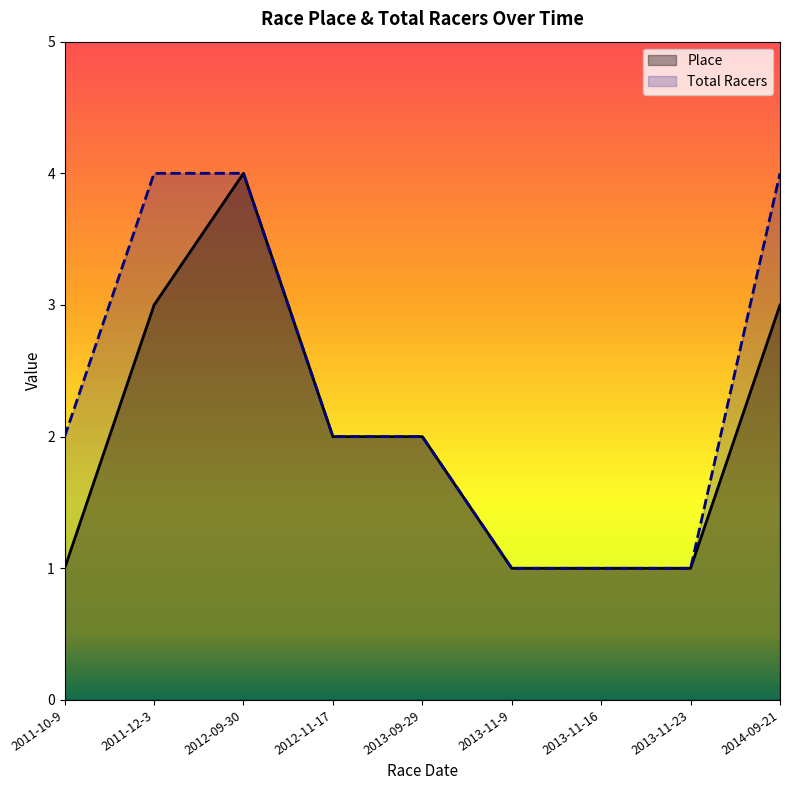

True or false: Total Racers and Place intersect in this chart.

False